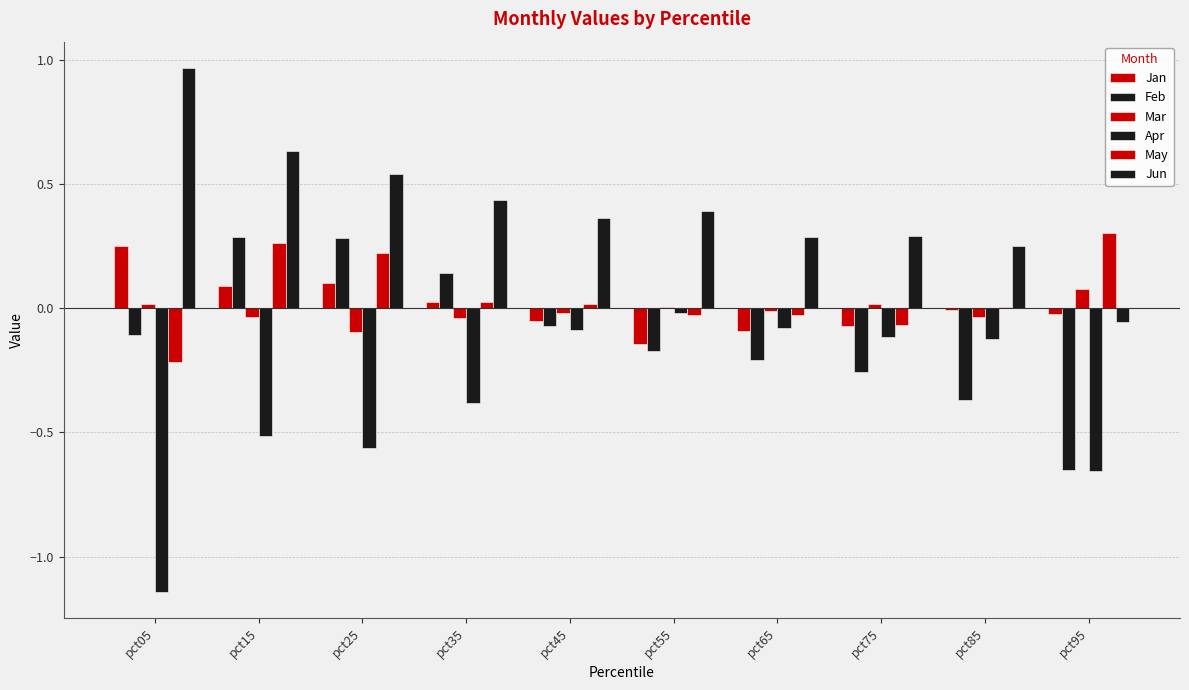

Which series has the widest spread of values?

Apr